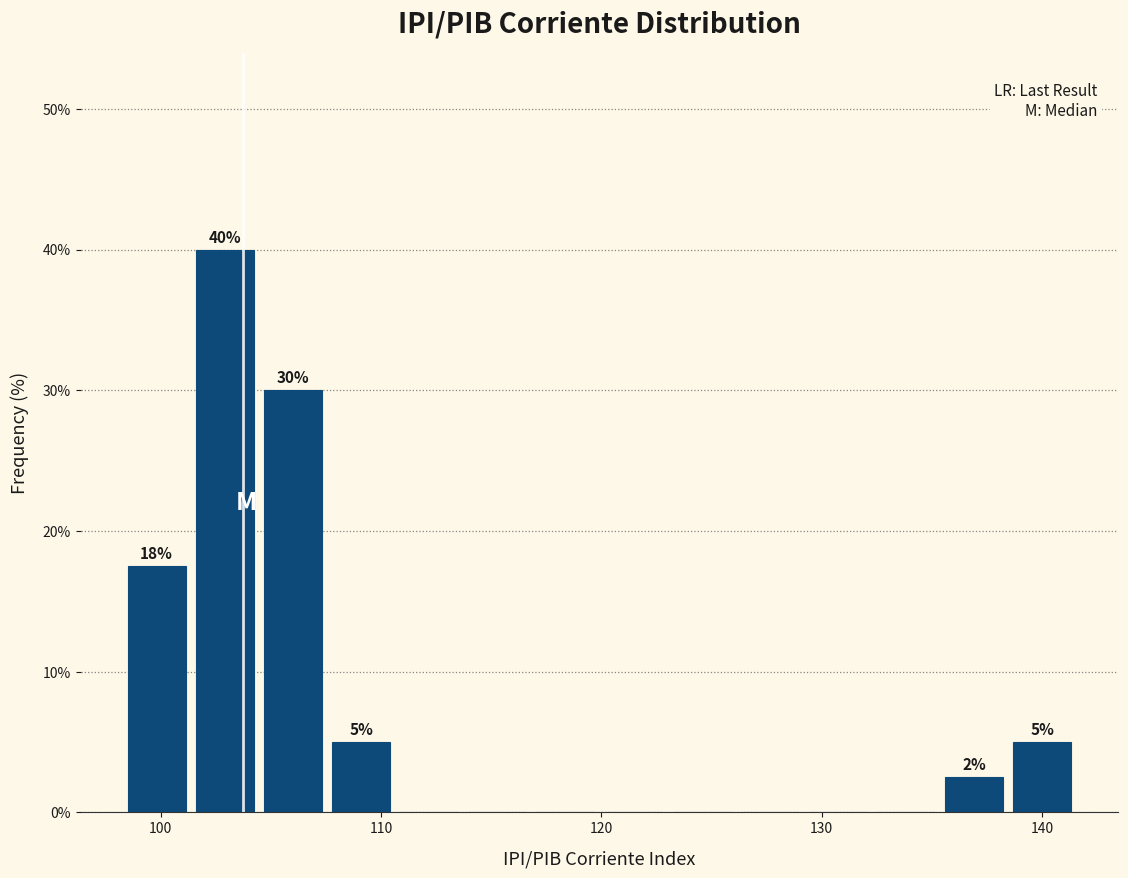

Read against the x-axis, roughly where is the centre of the tallest bar?

103